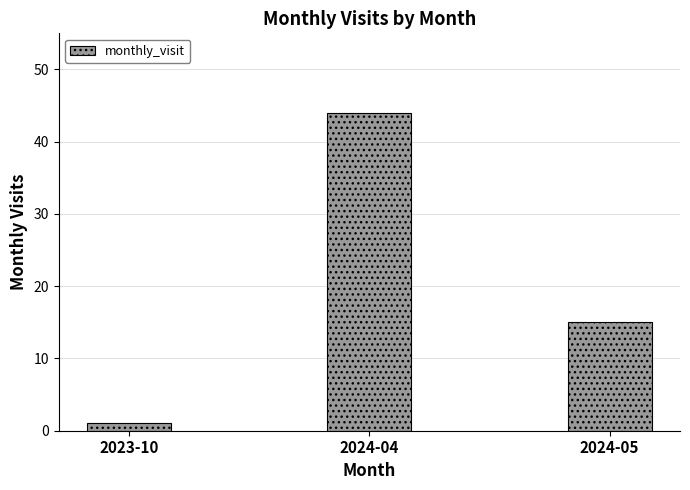

What position from the left is 2024-05?

3